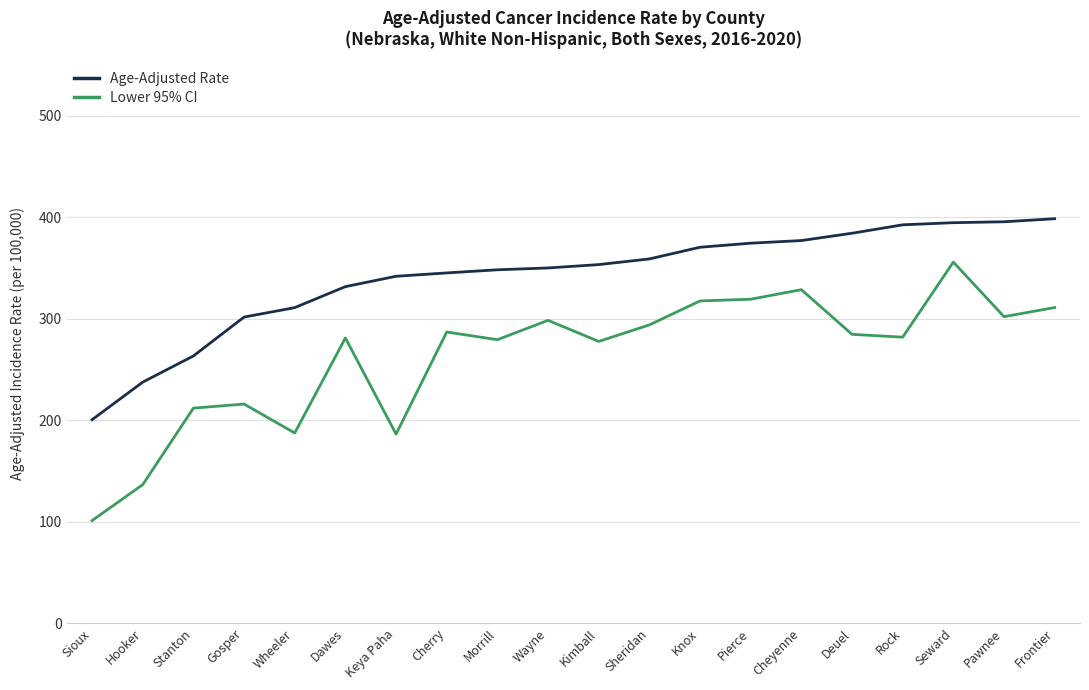

What position from the left is Cherry?

8